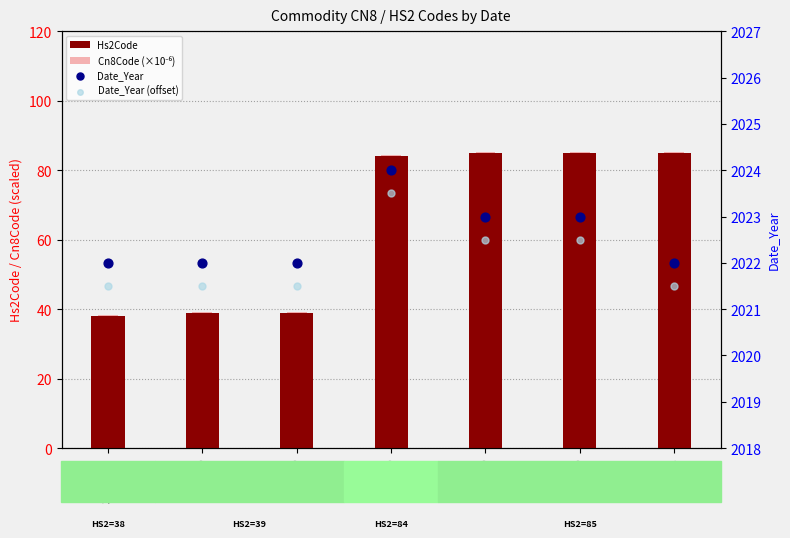

At which category is the sum across all series the highest?

85287300